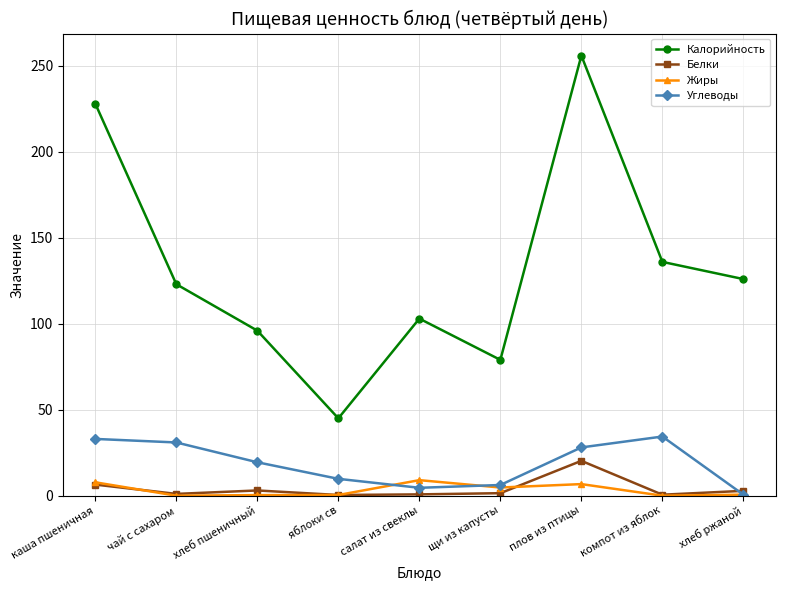

At how many categories does at least one series exceed 187?

2